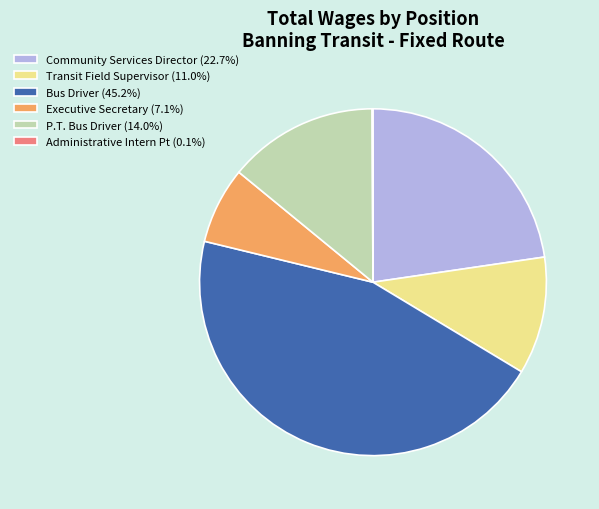

Between P.T. Bus Driver and Community Services Director, which is larger?

Community Services Director